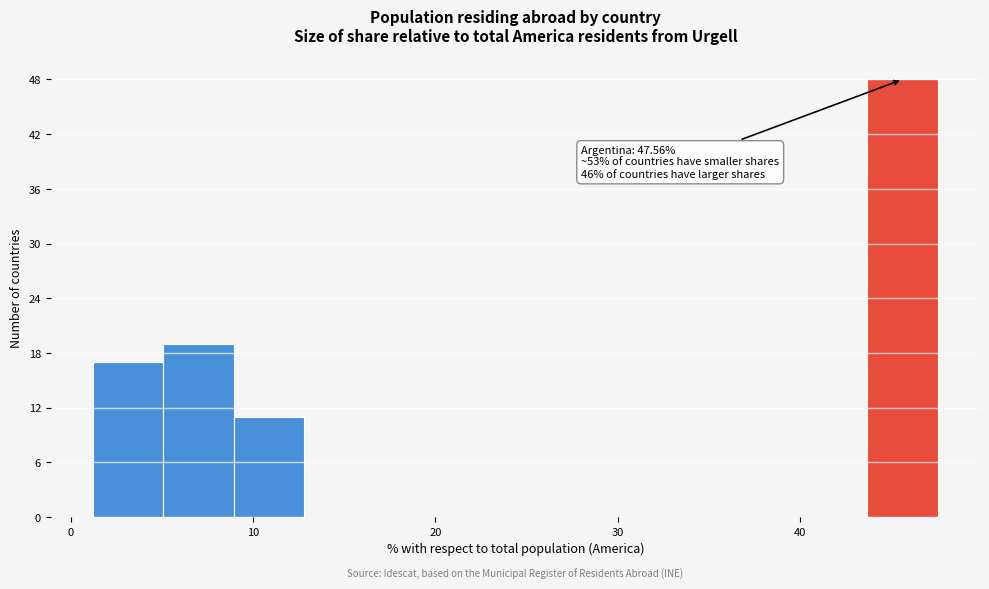

Around what value on the x-axis is the tallest bar? Give the approximate position of its centre, as read against the axis.

46